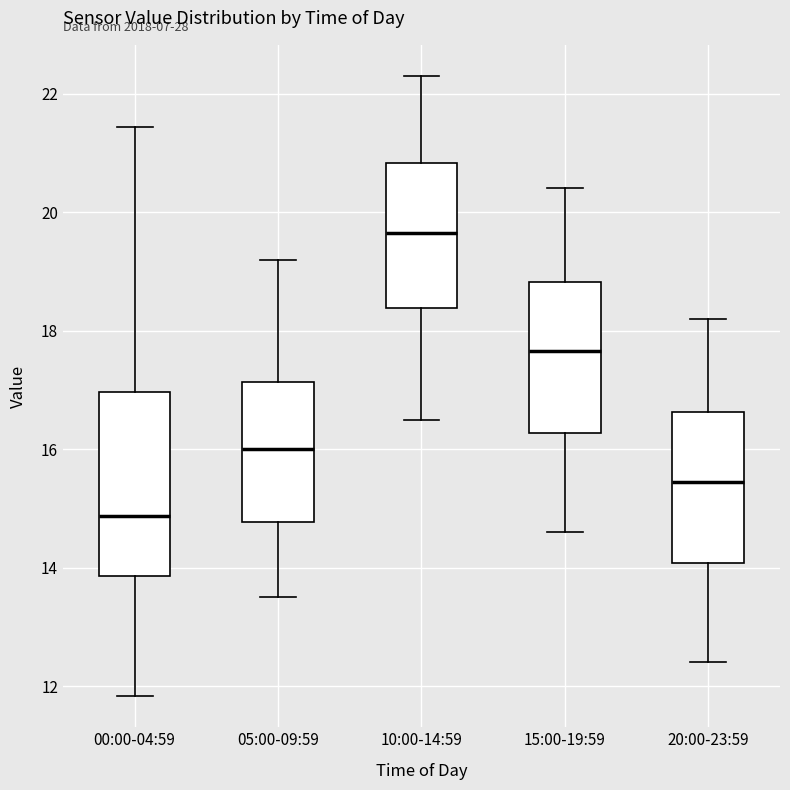

Comparing the boxes themselves (not the whiskers), which one is the tallest?

00:00-04:59